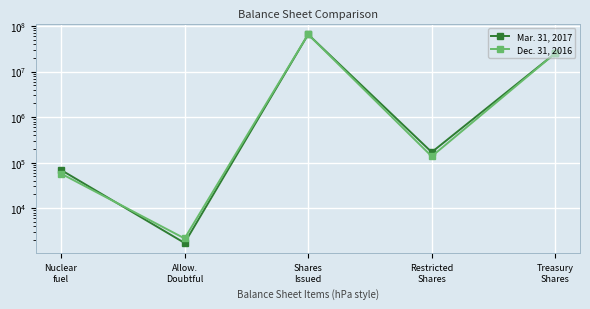

What is the highest value of the Dec. 31, 2016 series?

65685615